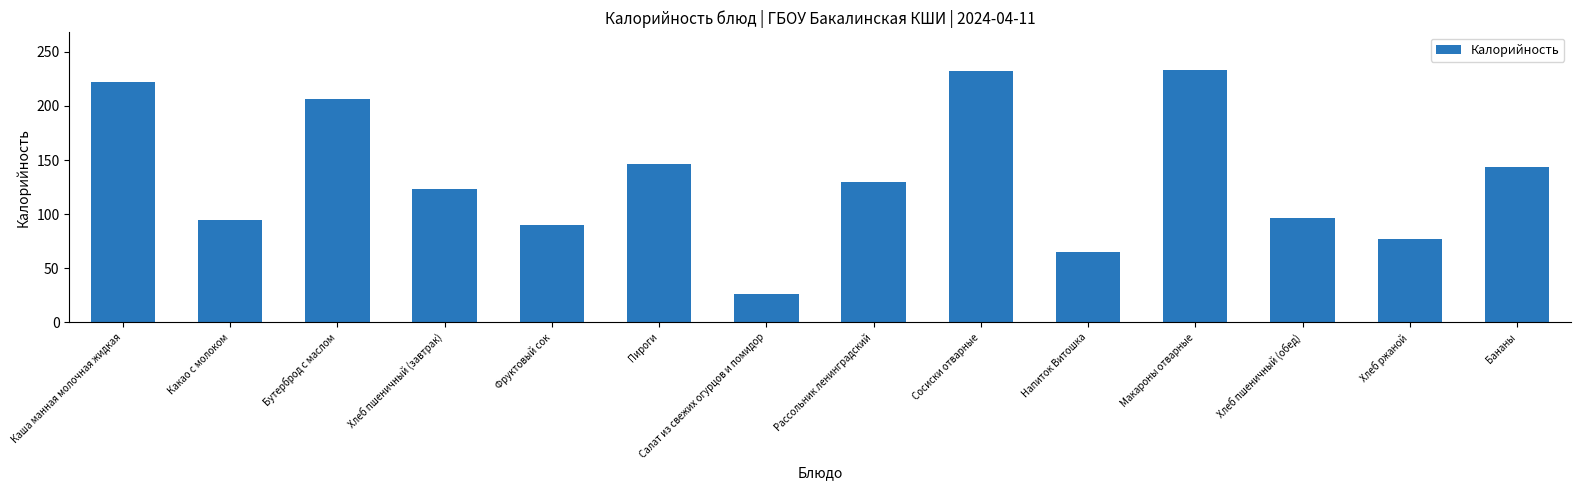

How many bars are there in total?

14